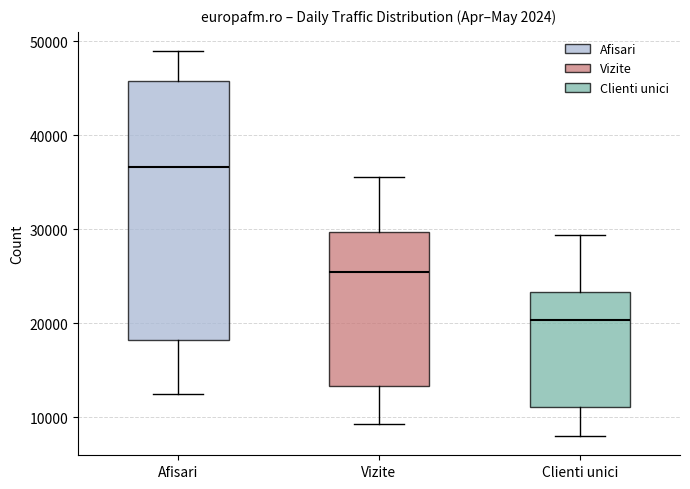

Which box is the tallest, from its lower edge to its upper edge?

Afisari